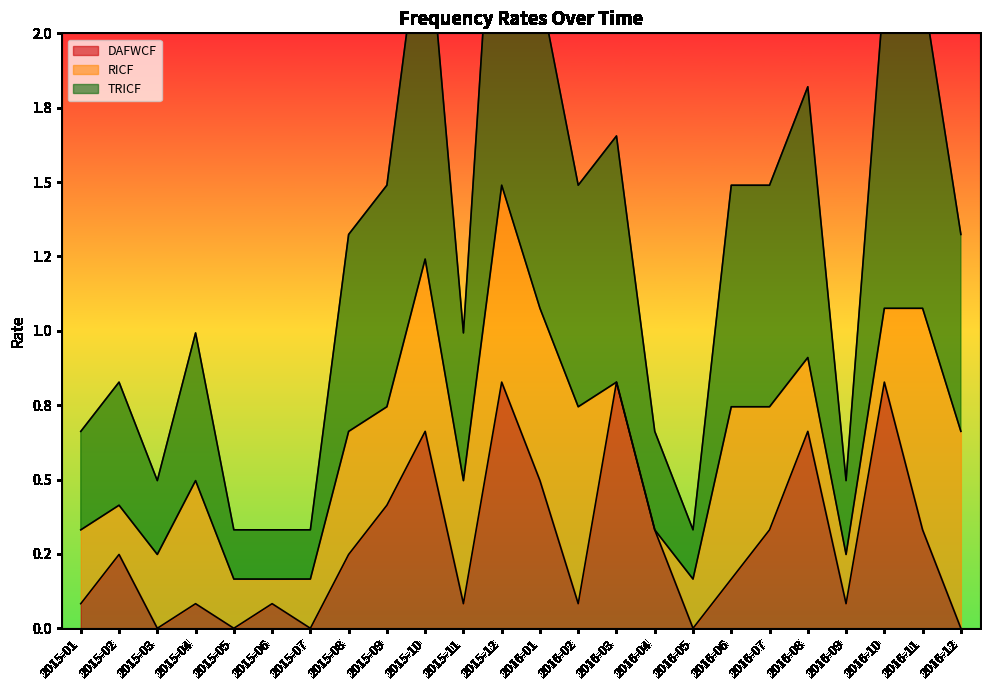

What is the value of the TRICF point at the 1st from the left?

0.7